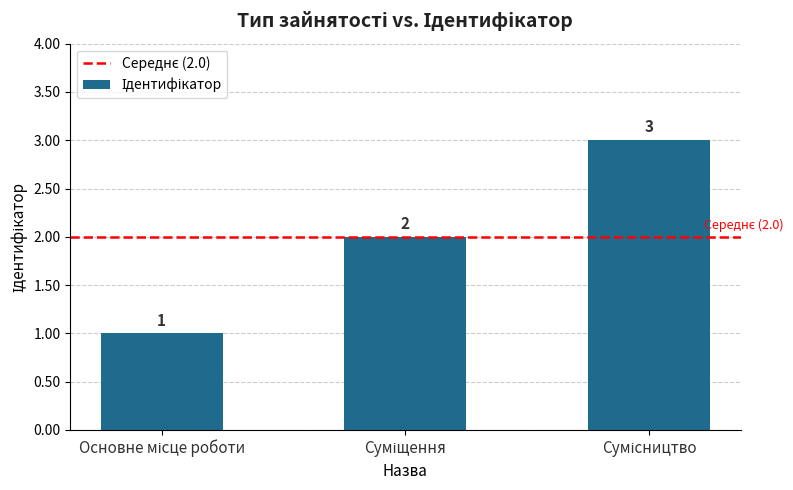

What is the greatest value displayed?

3